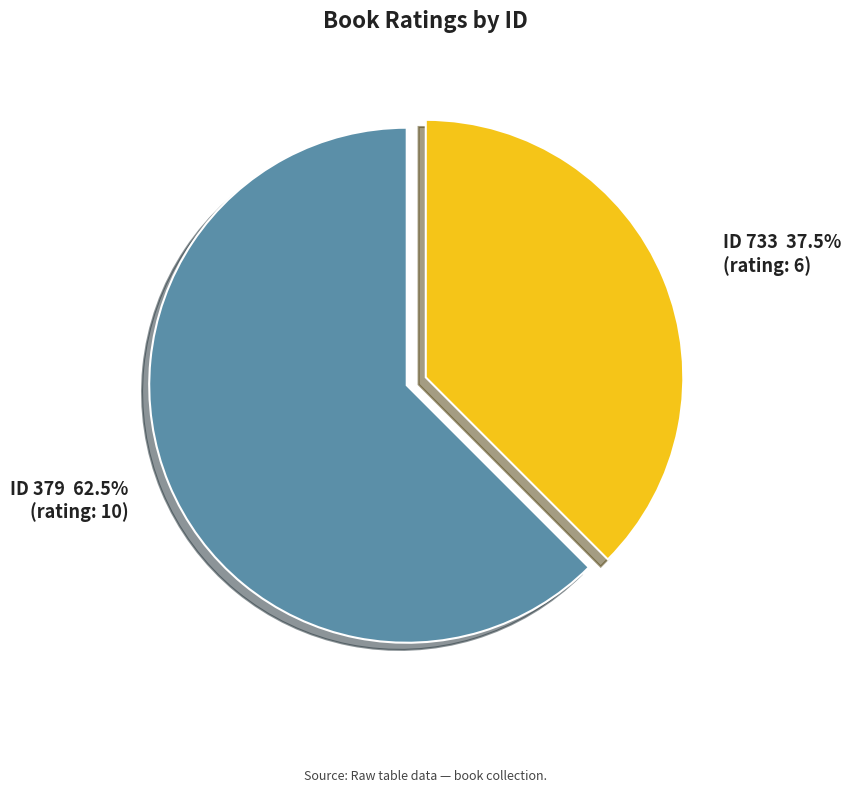

Does any single category account for the majority?

Yes